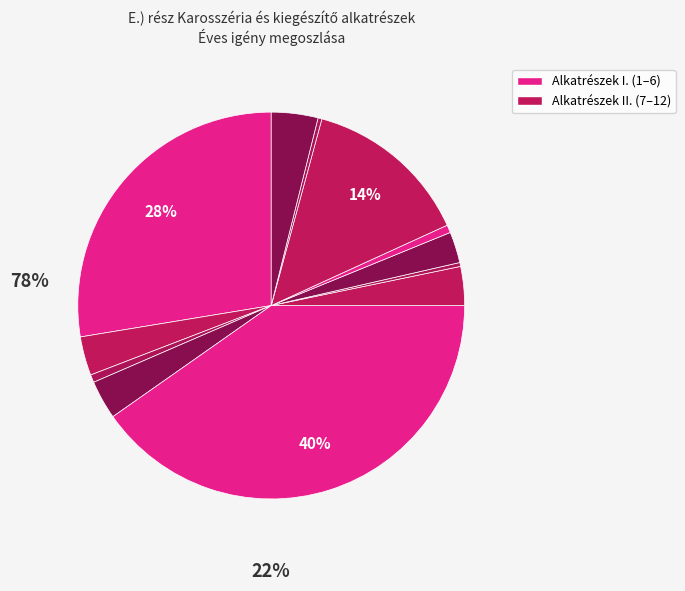

To the nearest percent, what is the difference between the largest and smallest slice percentages?

40%